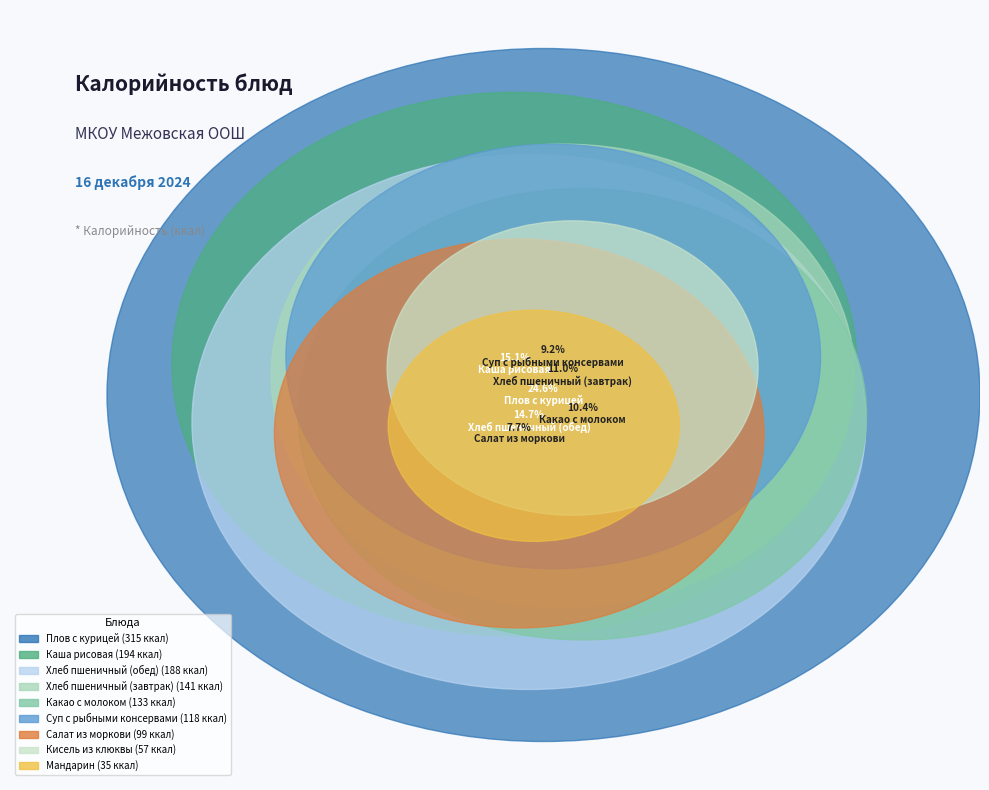

The Плов с курицей slice represents 37% of the pie. True or false?

False